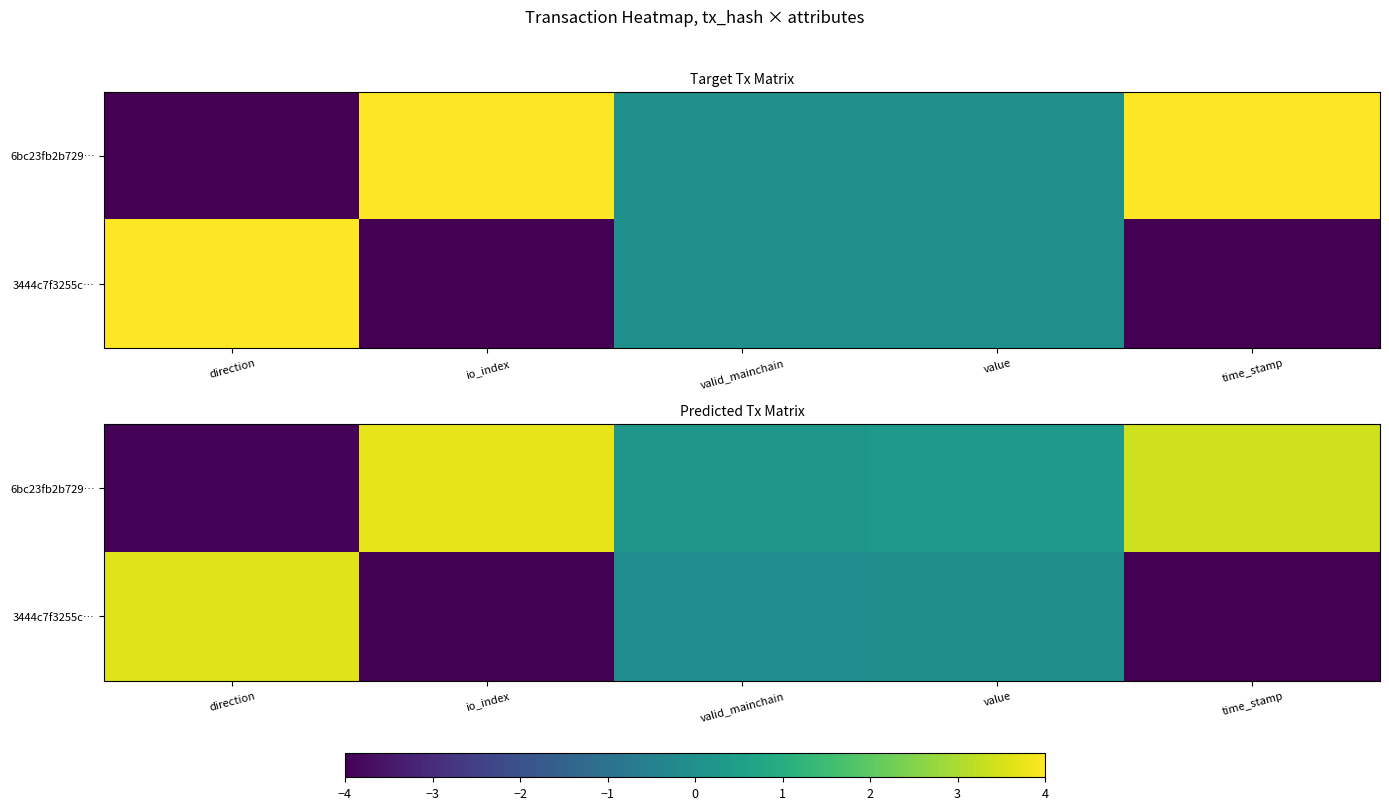

What is the total value across all series at time_stamp?

-0.8